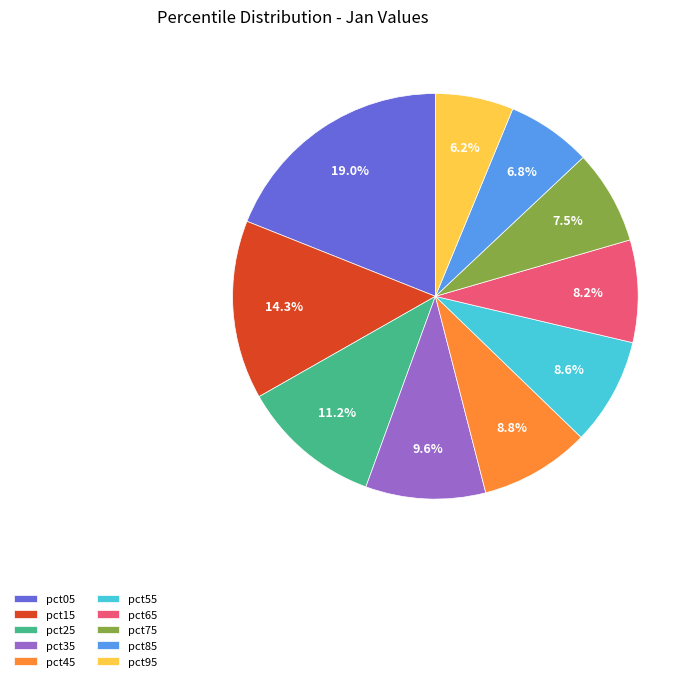

How much of the chart is everything except pct35?

90.4%